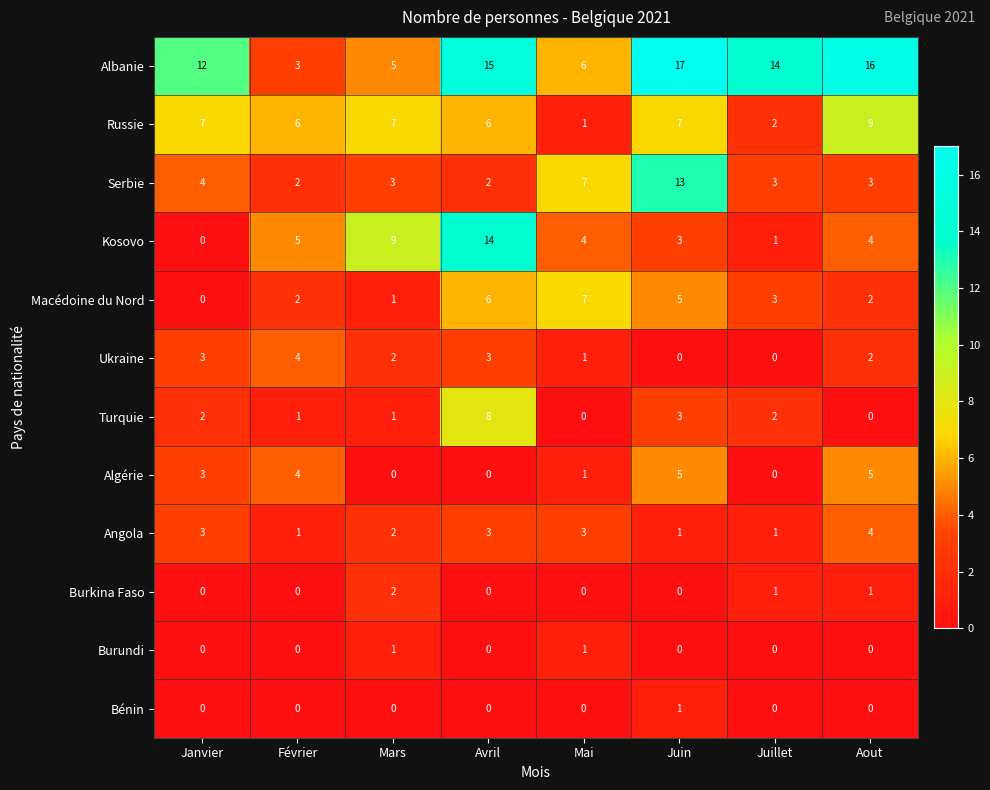

What is the difference between the highest and lowest values at Mai?

7